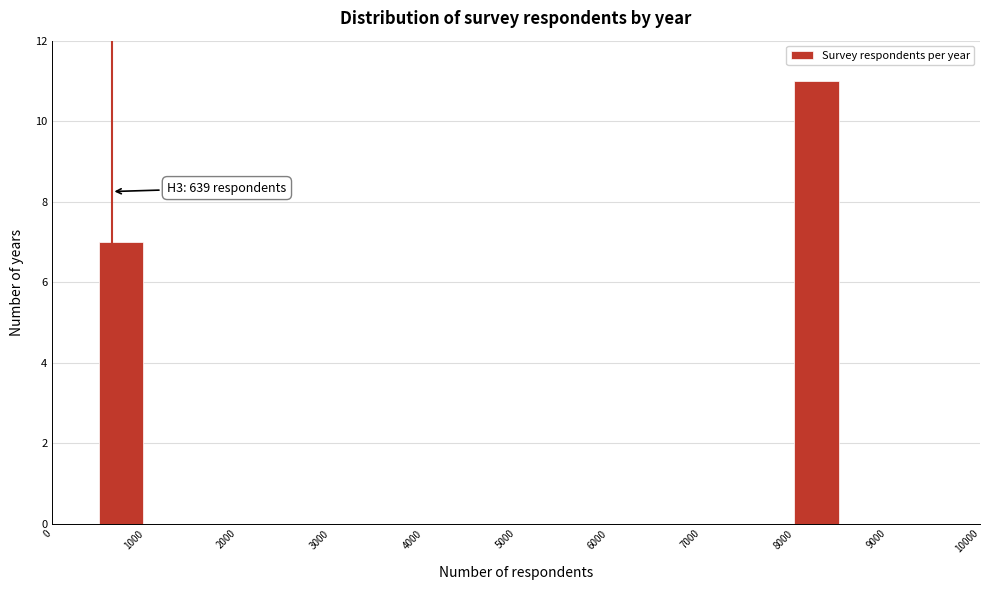

Over which range of the x-axis is the bar tallest?

8000 to 8500